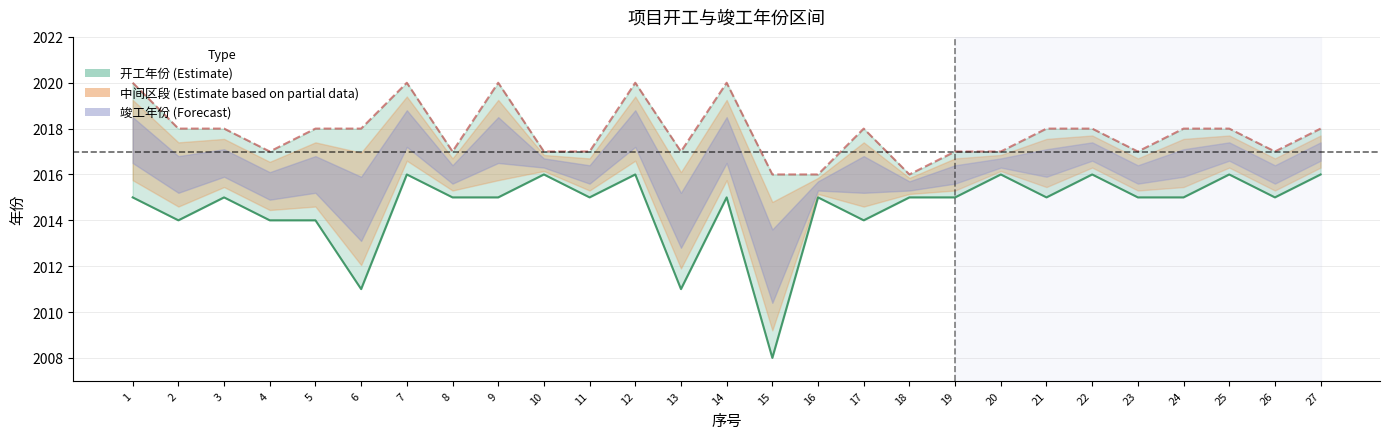

Does the chart have visible grid lines?

Yes